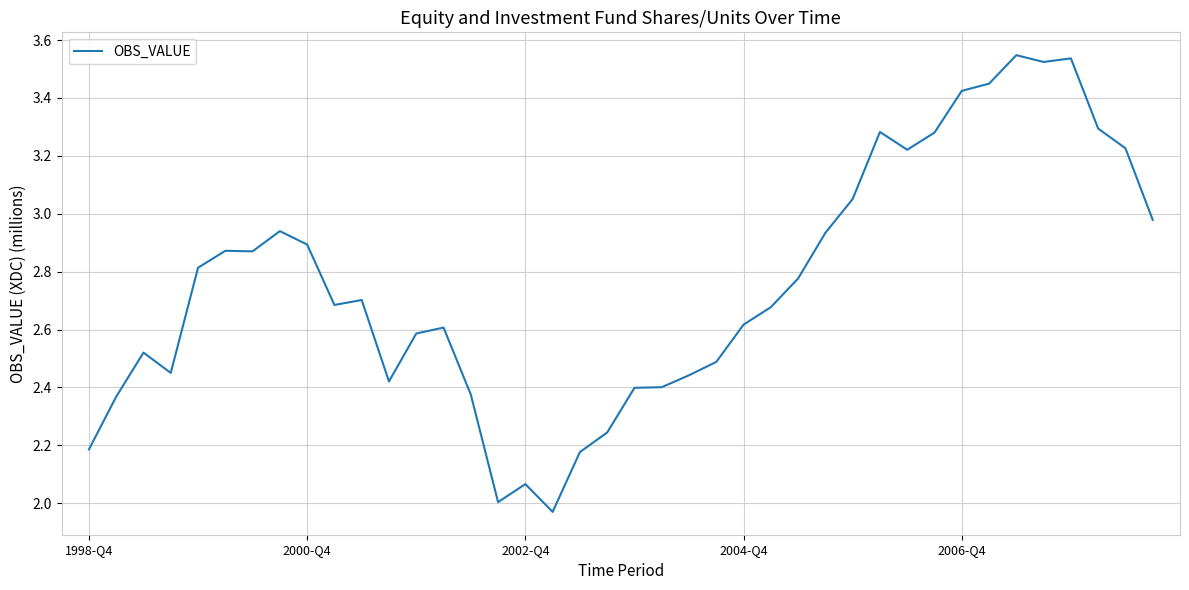

What is the difference between the maximum and minimum values?

1.6